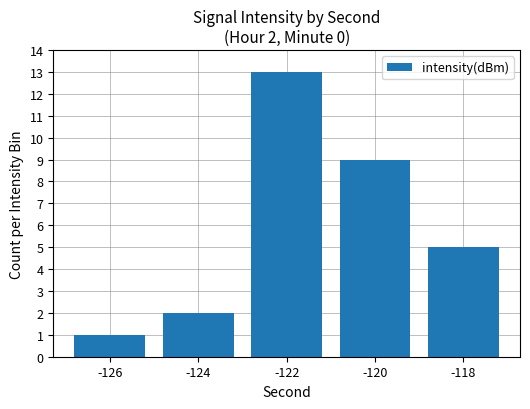

Where does the data first go above 5?

-122